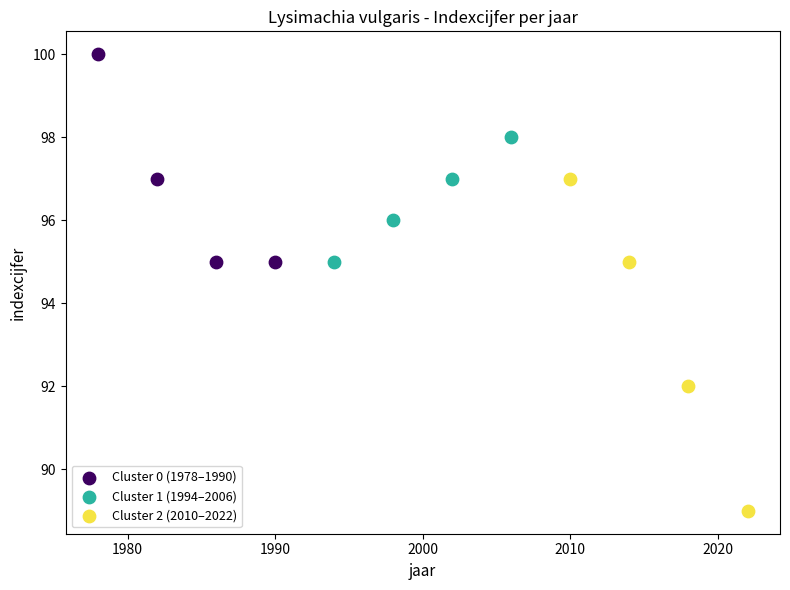

Which series has the largest Y range (max minus min)?

Cluster 2 (2010–2022)